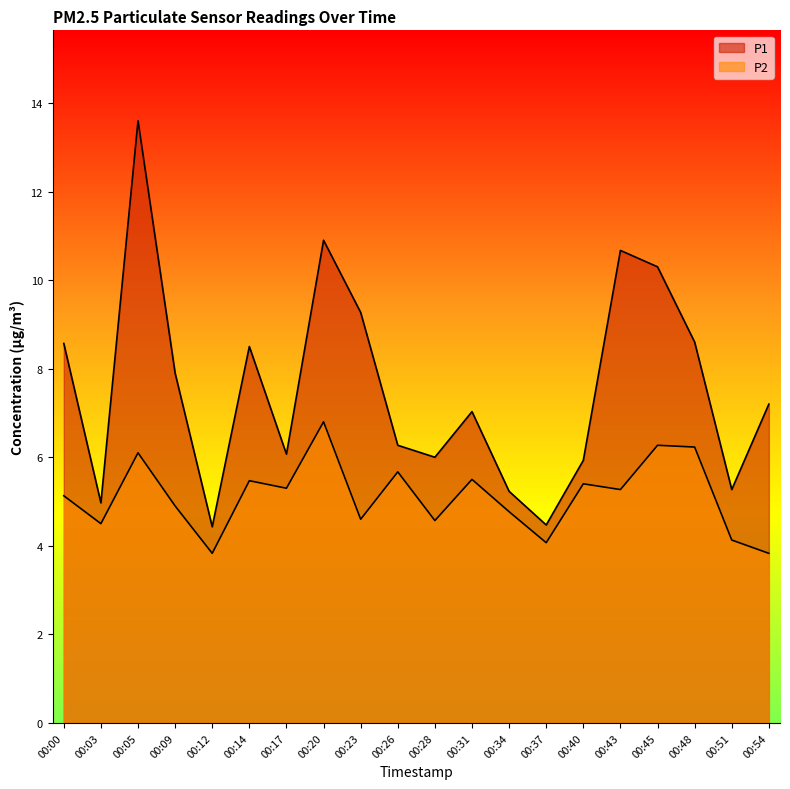

At which category is the sum across all series the highest?

00:05